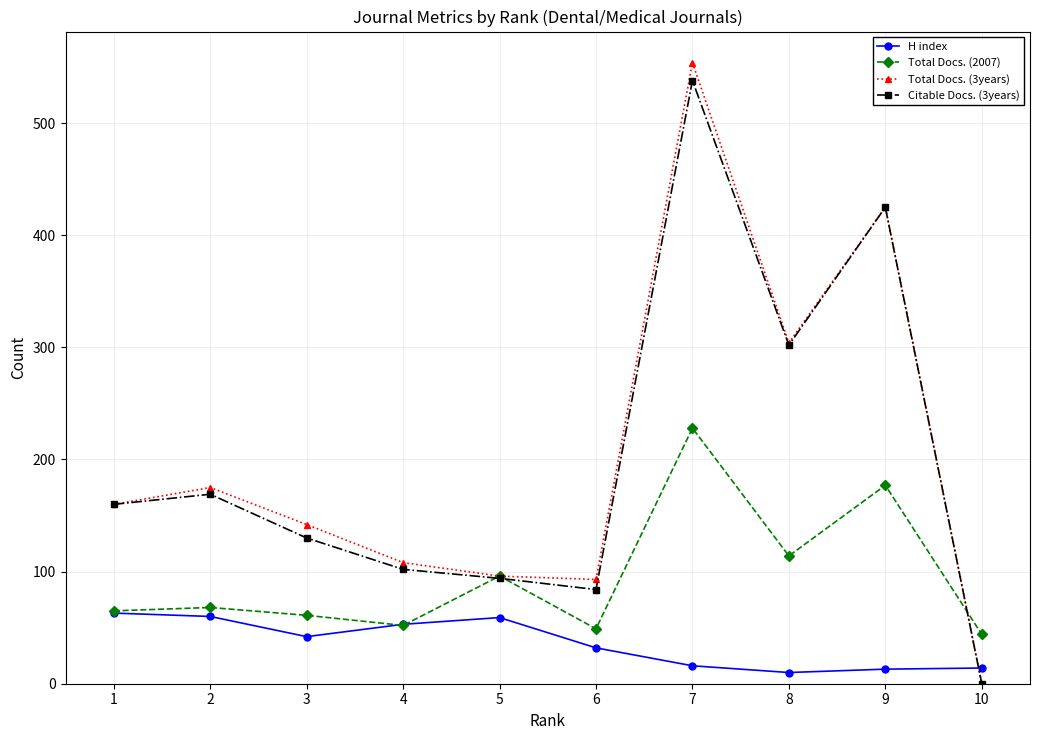

How many data points does each series have?

10